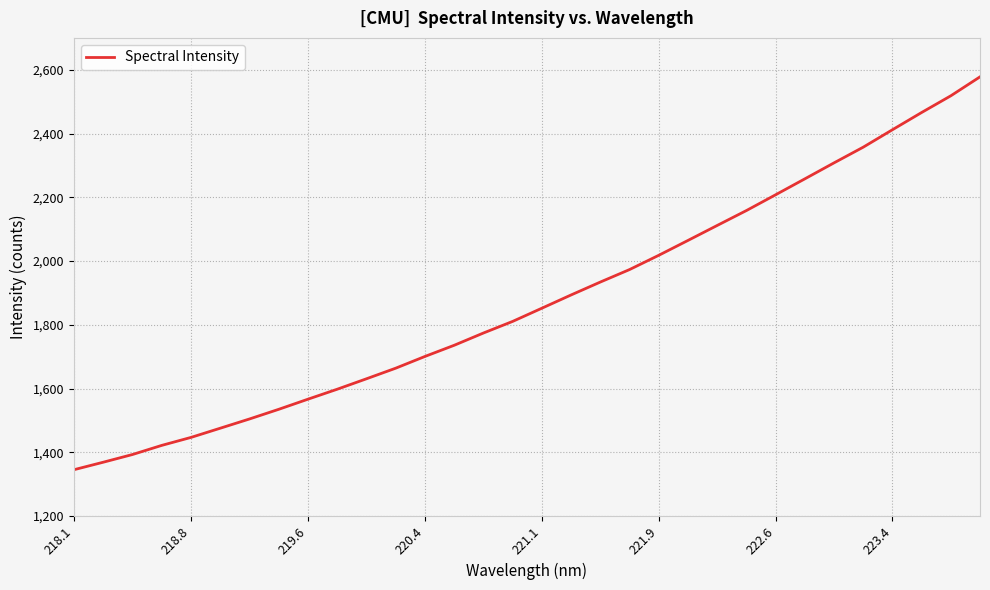

What is the difference between the maximum and minimum values?

1232.2